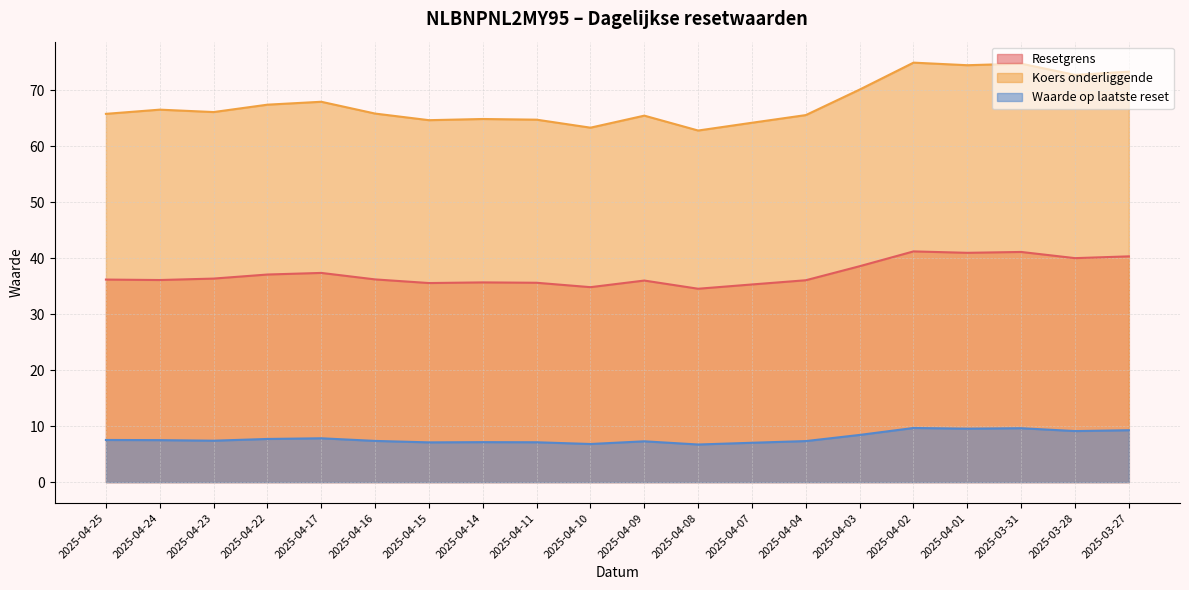

The value of Resetgrens at 2025-04-24 is 36.1. True or false?

True